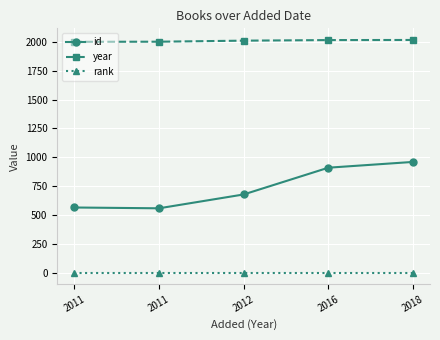

At which category does id reach its first local valley?

2011